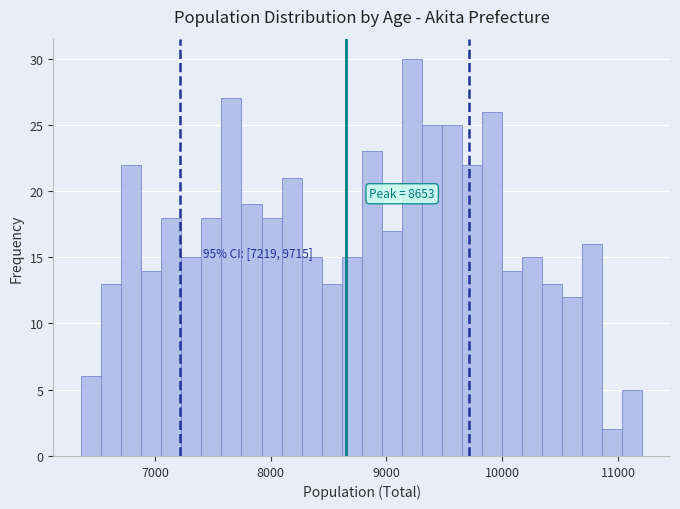

Around what value on the x-axis is the tallest bar? Give the approximate position of its centre, as read against the axis.

9200